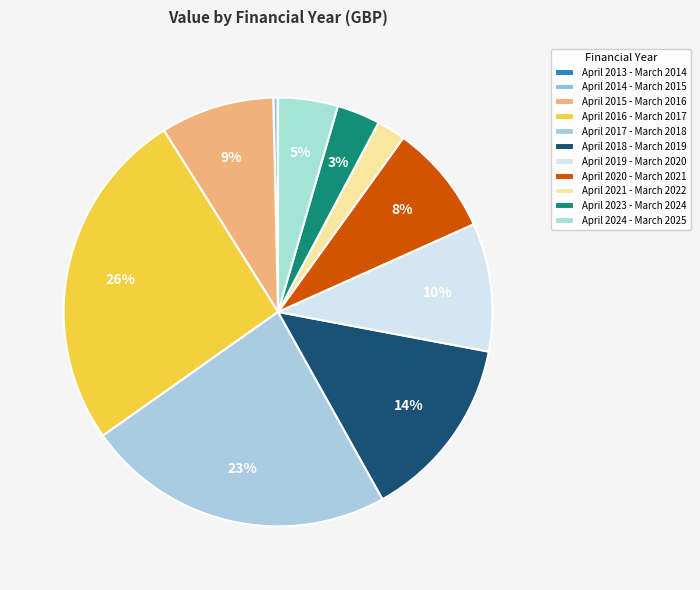

What percentage is NOT represented by April 2014 - March 2015?

99.7%